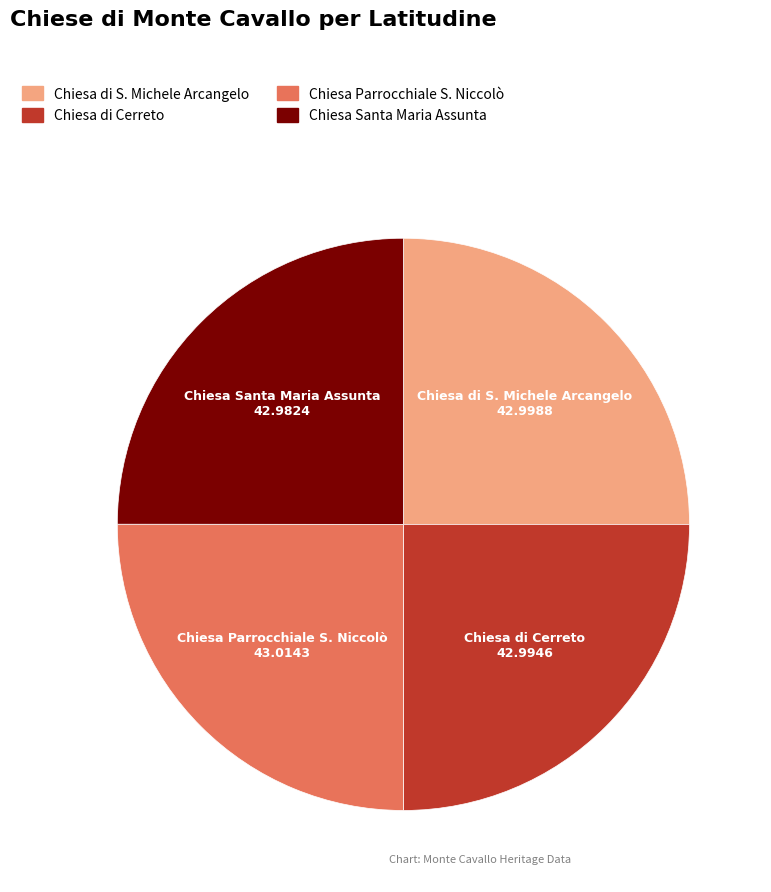

The Chiesa Santa Maria Assunta slice represents 25% of the pie. True or false?

True